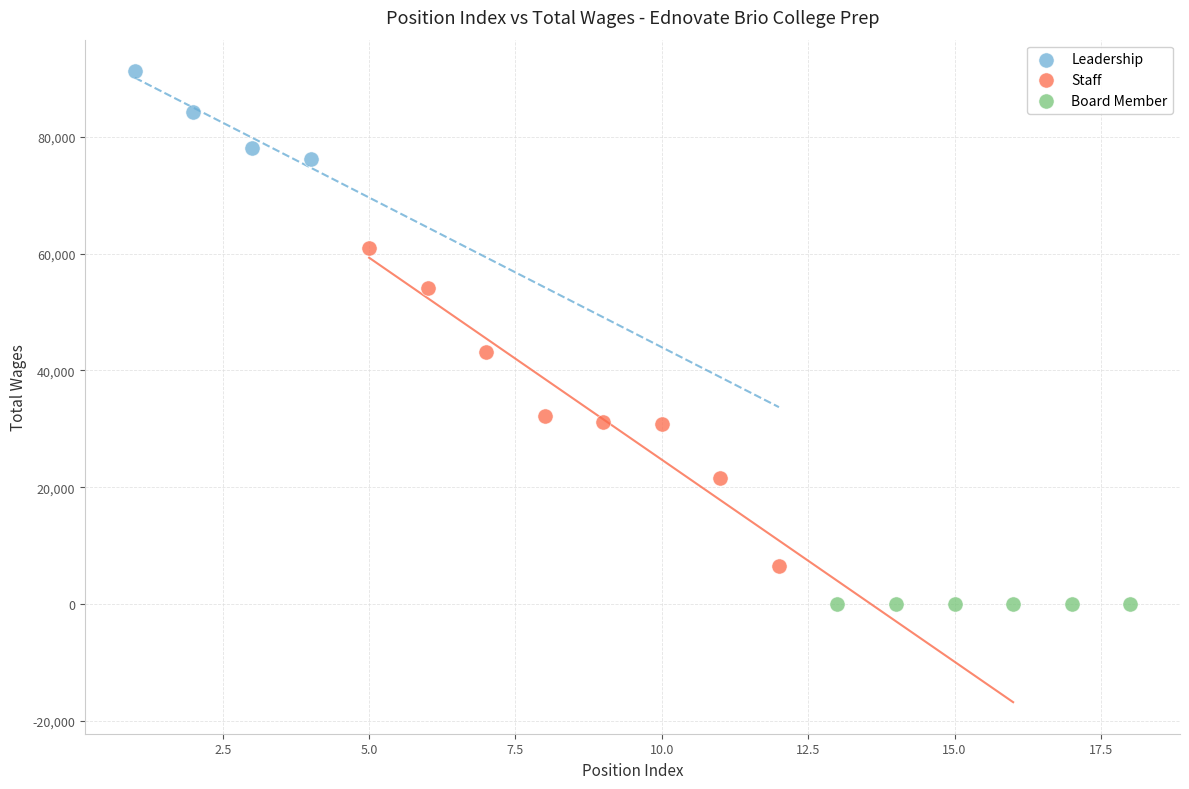

Which series reaches the maximum Y coordinate?

Leadership